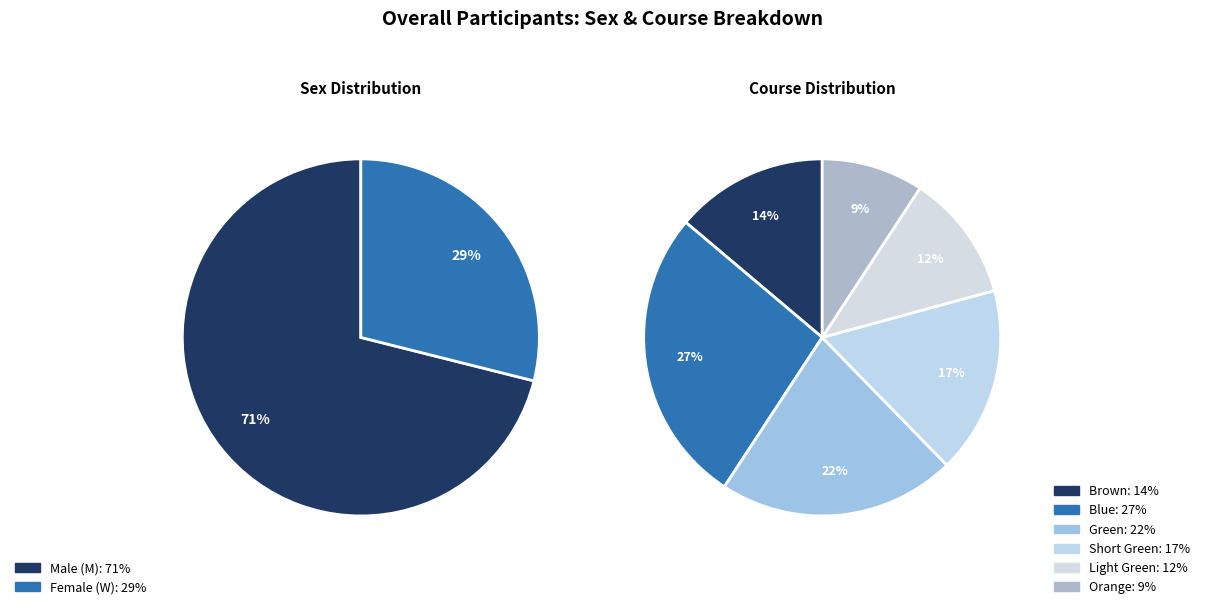

Does any single category account for the majority?

Yes